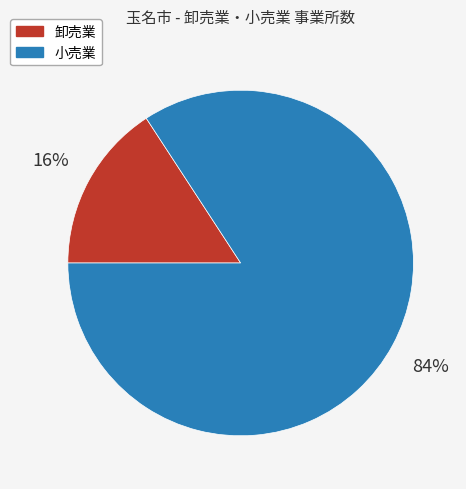

Between 卸売業 and 小売業, which is larger?

小売業